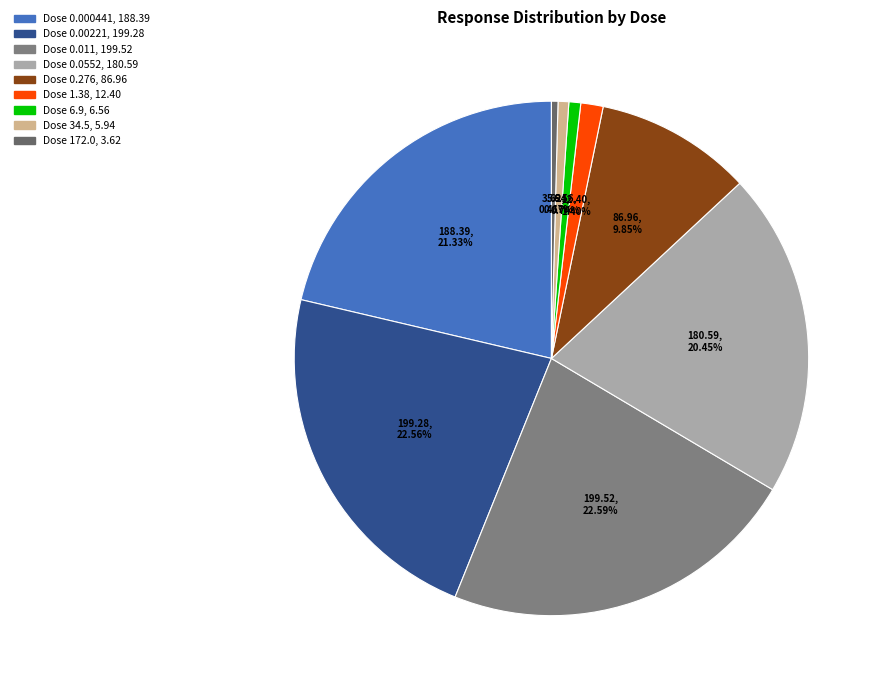

To the nearest percent, what is the average slice percentage?

11%